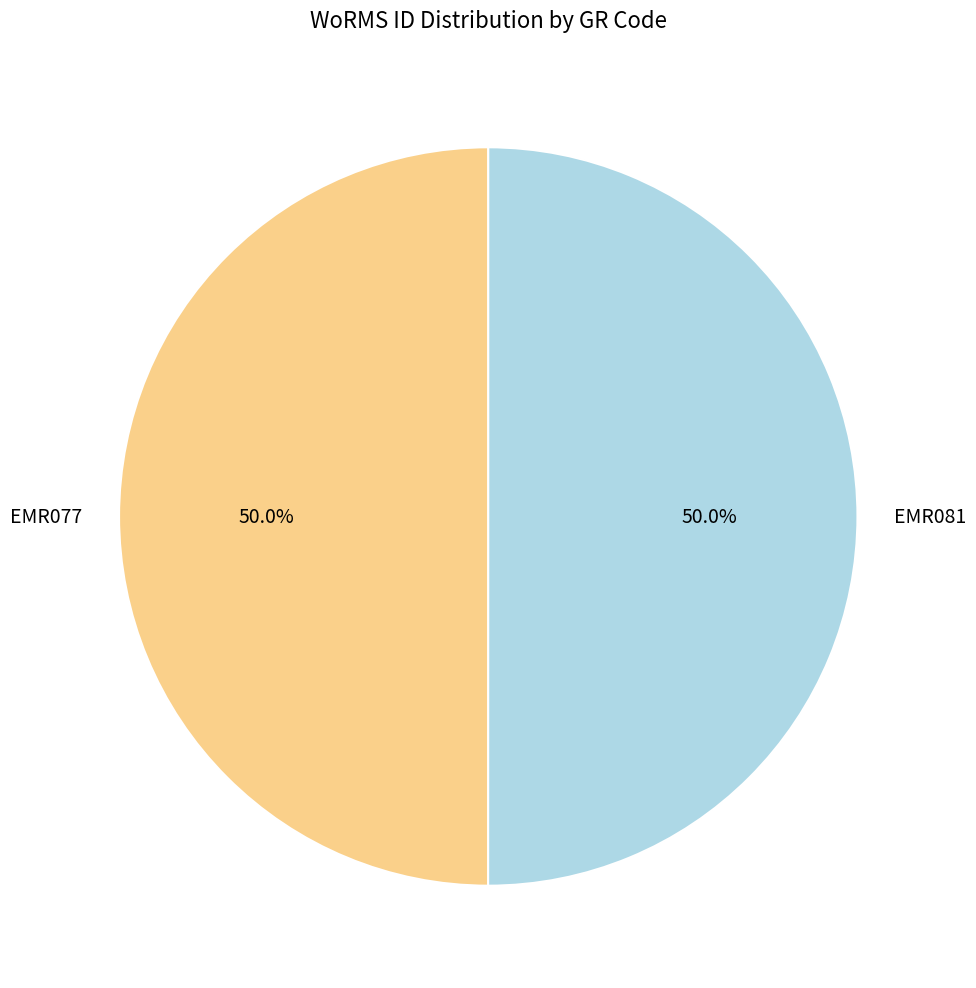

Approximately how many times larger is the value at EMR081 compared to EMR077?

1.0